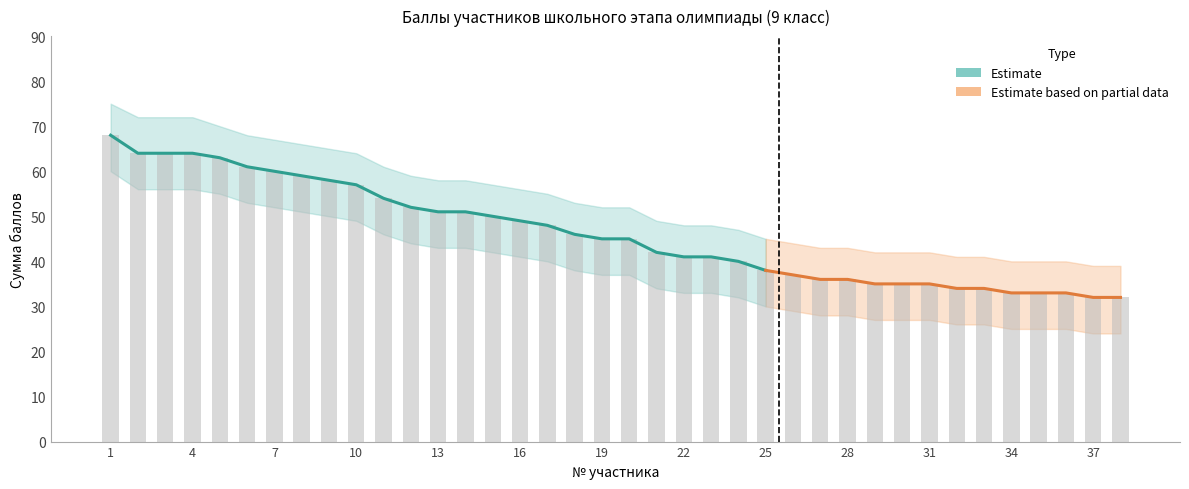

Is the value of Сумма баллов at 7 greater than the value of upper_bound at 14?

Yes